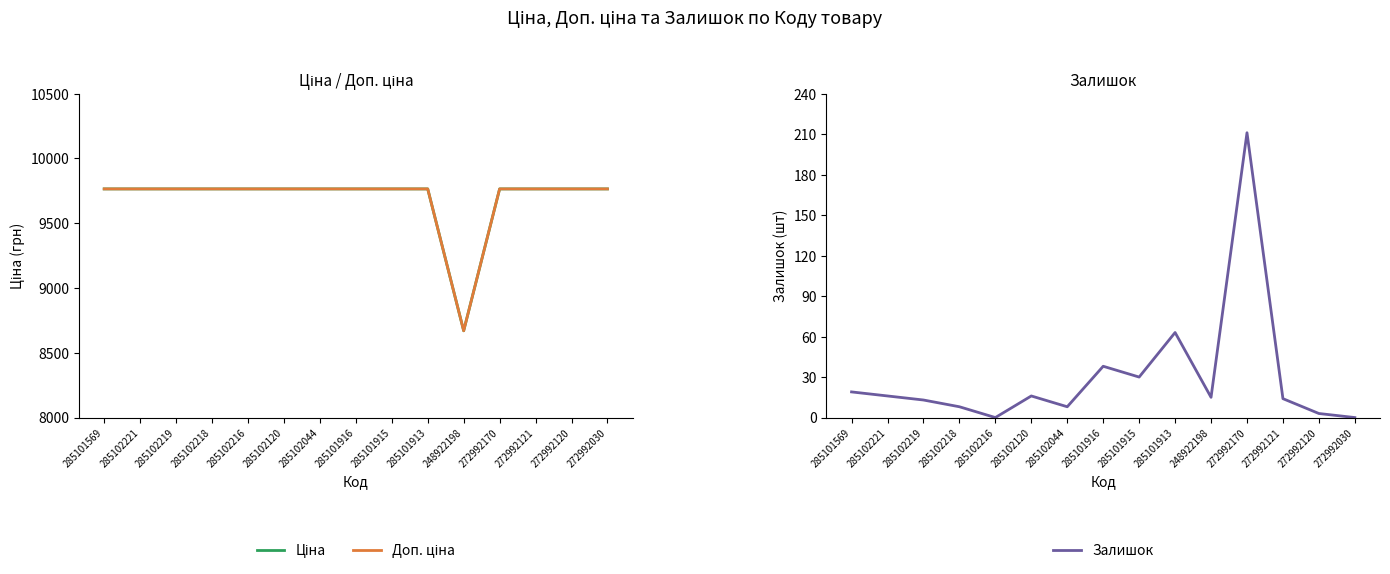

True or false: Доп. ціна has a value of 9764.4 at 285102120.

True